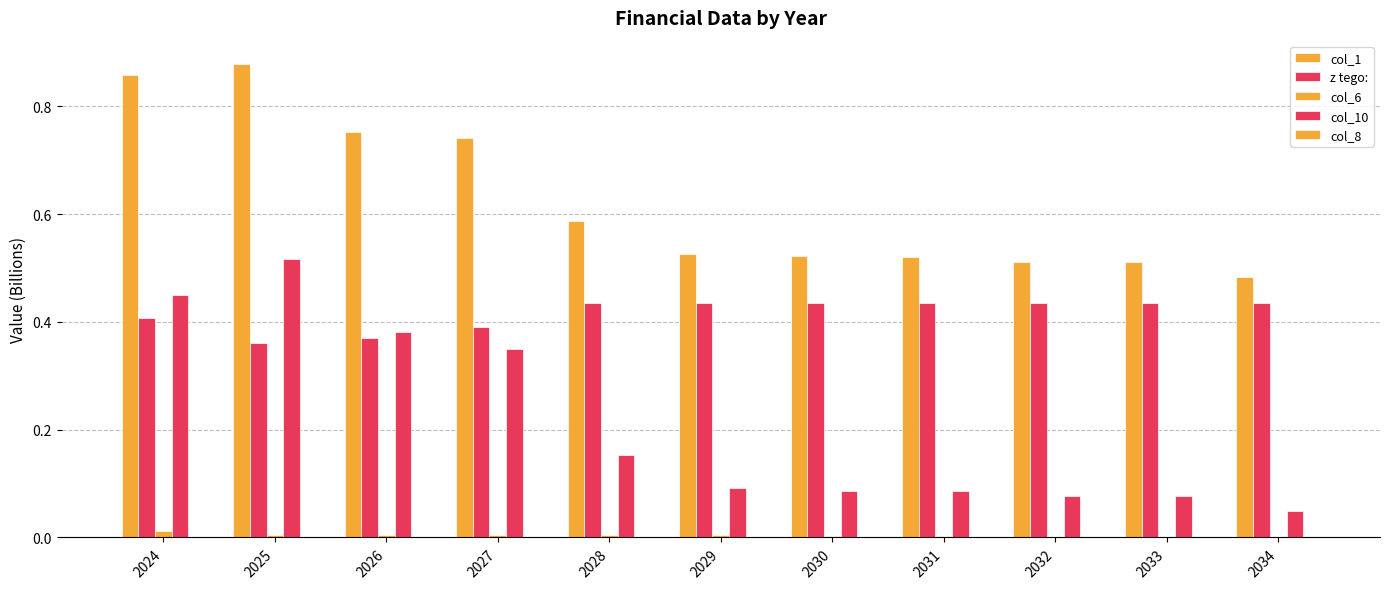

Count the number of data series in this chart.

5